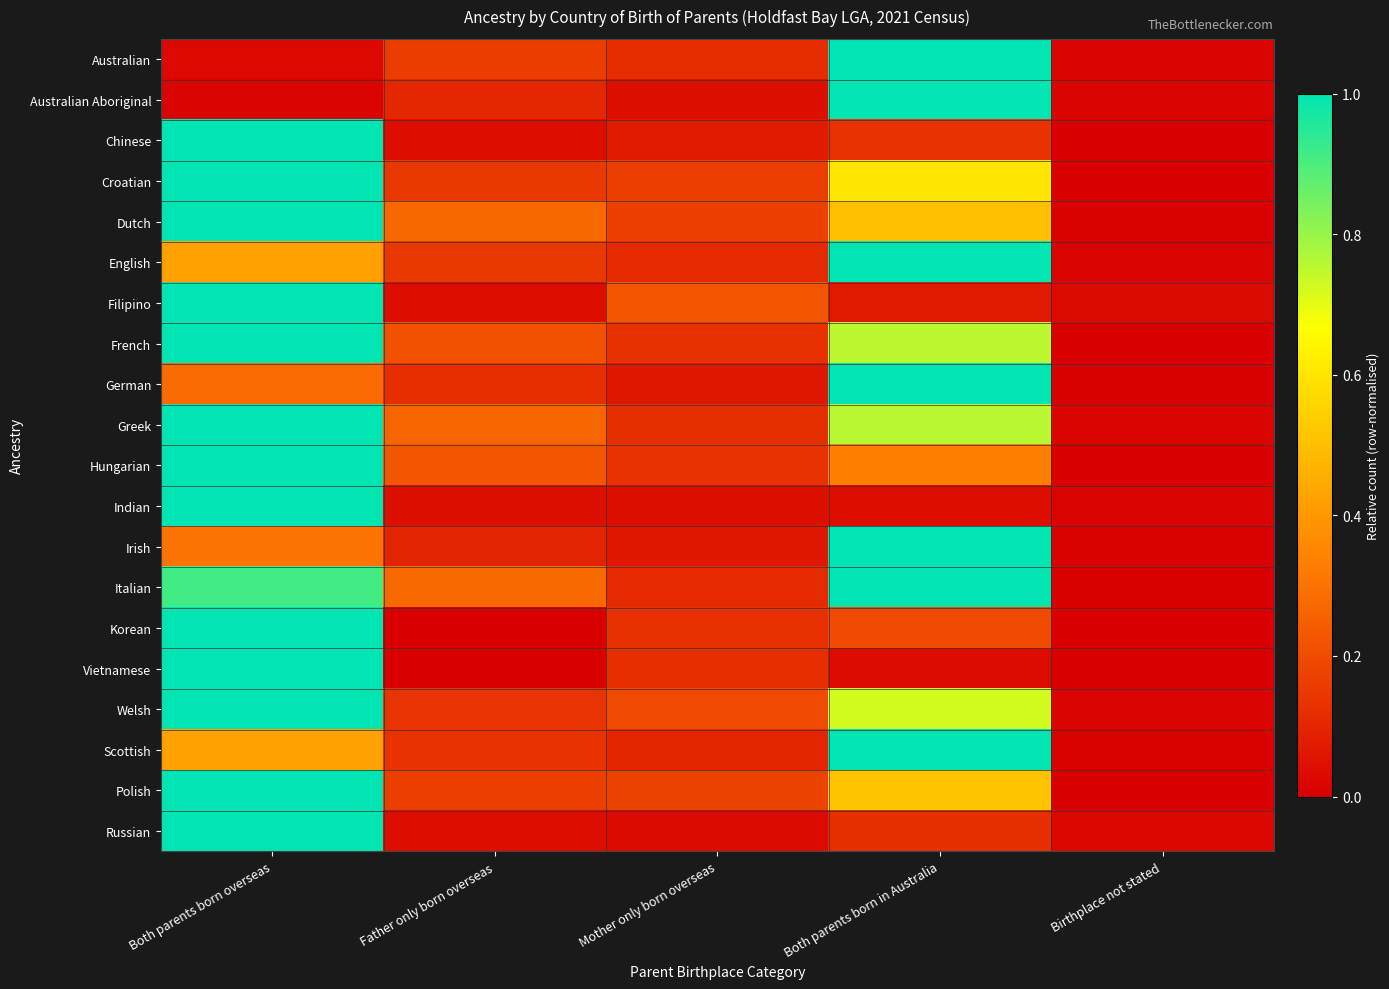

Reading left to right, list all the values displayed in this chart.

Australian: Both parents born overseas=0.0	Father only born overseas=0.2	Mother only born overseas=0.1	Both parents born in Australia=1.0	Birthplace not stated=0.0
Australian Aboriginal: Both parents born overseas=0.0	Father only born overseas=0.1	Mother only born overseas=0.0	Both parents born in Australia=1.0	Birthplace not stated=0.0
Chinese: Both parents born overseas=1.0	Father only born overseas=0.0	Mother only born overseas=0.1	Both parents born in Australia=0.1	Birthplace not stated=0.0
Croatian: Both parents born overseas=1.0	Father only born overseas=0.1	Mother only born overseas=0.2	Both parents born in Australia=0.6	Birthplace not stated=0.0
Dutch: Both parents born overseas=1.0	Father only born overseas=0.3	Mother only born overseas=0.2	Both parents born in Australia=0.5	Birthplace not stated=0.0
English: Both parents born overseas=0.4	Father only born overseas=0.1	Mother only born overseas=0.1	Both parents born in Australia=1.0	Birthplace not stated=0.0
Filipino: Both parents born overseas=1.0	Father only born overseas=0.0	Mother only born overseas=0.2	Both parents born in Australia=0.1	Birthplace not stated=0.0
French: Both parents born overseas=1.0	Father only born overseas=0.2	Mother only born overseas=0.1	Both parents born in Australia=0.8	Birthplace not stated=0.0
German: Both parents born overseas=0.3	Father only born overseas=0.1	Mother only born overseas=0.1	Both parents born in Australia=1.0	Birthplace not stated=0.0
Greek: Both parents born overseas=1.0	Father only born overseas=0.3	Mother only born overseas=0.1	Both parents born in Australia=0.8	Birthplace not stated=0.0
Hungarian: Both parents born overseas=1.0	Father only born overseas=0.2	Mother only born overseas=0.1	Both parents born in Australia=0.3	Birthplace not stated=0.0
Indian: Both parents born overseas=1.0	Father only born overseas=0.0	Mother only born overseas=0.0	Both parents born in Australia=0.0	Birthplace not stated=0.0
Irish: Both parents born overseas=0.3	Father only born overseas=0.1	Mother only born overseas=0.1	Both parents born in Australia=1.0	Birthplace not stated=0.0
Italian: Both parents born overseas=0.9	Father only born overseas=0.3	Mother only born overseas=0.1	Both parents born in Australia=1.0	Birthplace not stated=0.0
Korean: Both parents born overseas=1.0	Father only born overseas=0.0	Mother only born overseas=0.1	Both parents born in Australia=0.2	Birthplace not stated=0.0
Vietnamese: Both parents born overseas=1.0	Father only born overseas=0.0	Mother only born overseas=0.1	Both parents born in Australia=0.0	Birthplace not stated=0.0
Welsh: Both parents born overseas=1.0	Father only born overseas=0.1	Mother only born overseas=0.2	Both parents born in Australia=0.7	Birthplace not stated=0.0
Scottish: Both parents born overseas=0.4	Father only born overseas=0.1	Mother only born overseas=0.1	Both parents born in Australia=1.0	Birthplace not stated=0.0
Polish: Both parents born overseas=1.0	Father only born overseas=0.2	Mother only born overseas=0.2	Both parents born in Australia=0.5	Birthplace not stated=0.0
Russian: Both parents born overseas=1.0	Father only born overseas=0.0	Mother only born overseas=0.0	Both parents born in Australia=0.1	Birthplace not stated=0.0